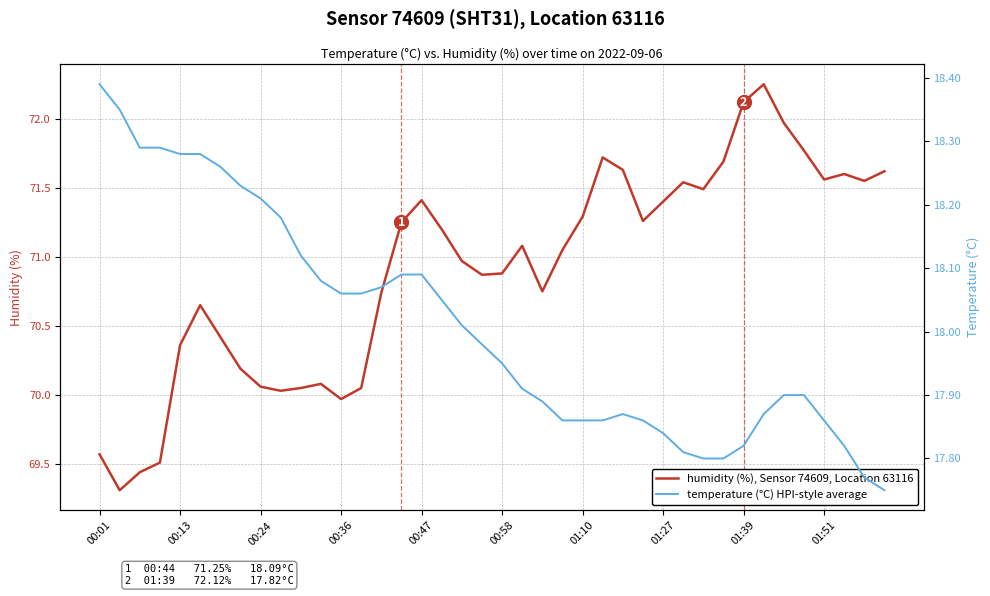

What is the label of the 30th point from the left?

29